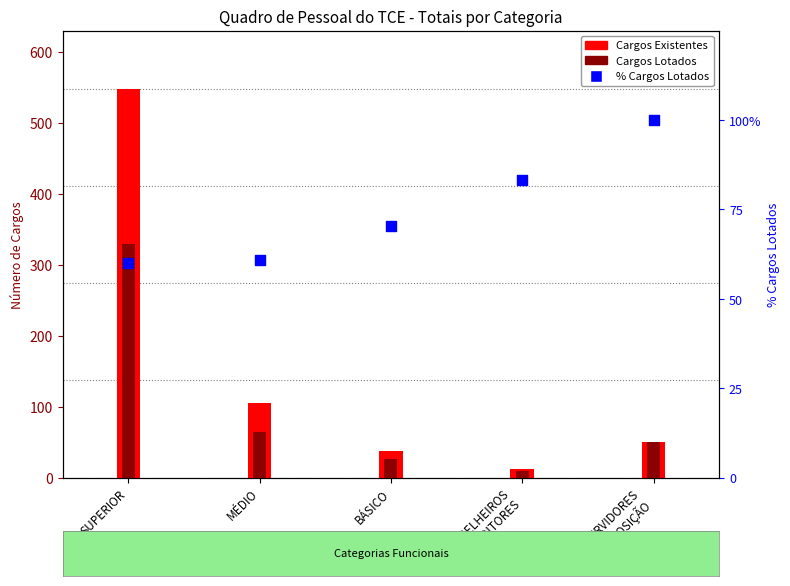

At which category is the sum across all series the highest?

SUPERIOR